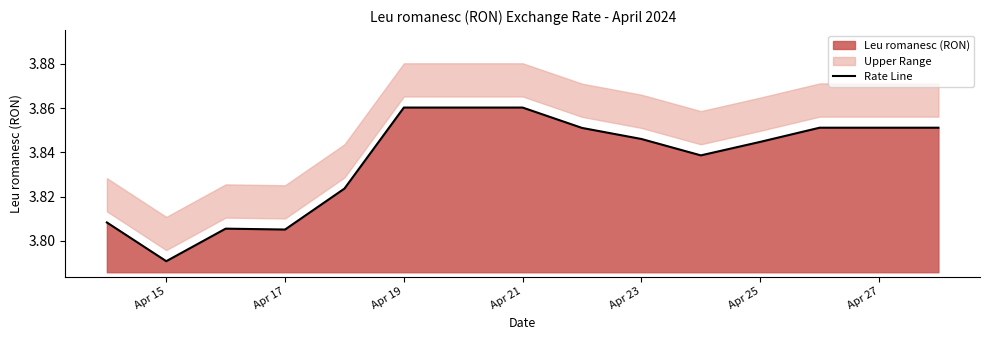

True or false: Rate Line has a value of 2.0 at Apr 19.

False